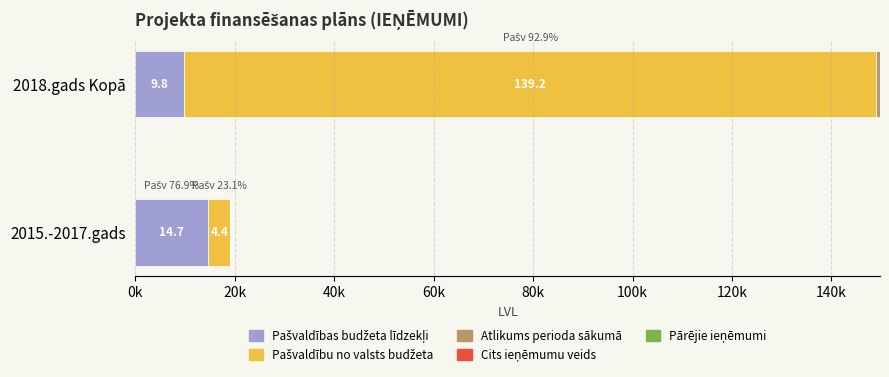

What are all the series names shown in the legend?

Pašvaldības budžeta līdzekļi, Pašvaldību no valsts budžeta, Atlikums perioda sākumā, Cits ieņēmumu veids, Pārējie ieņēmumi